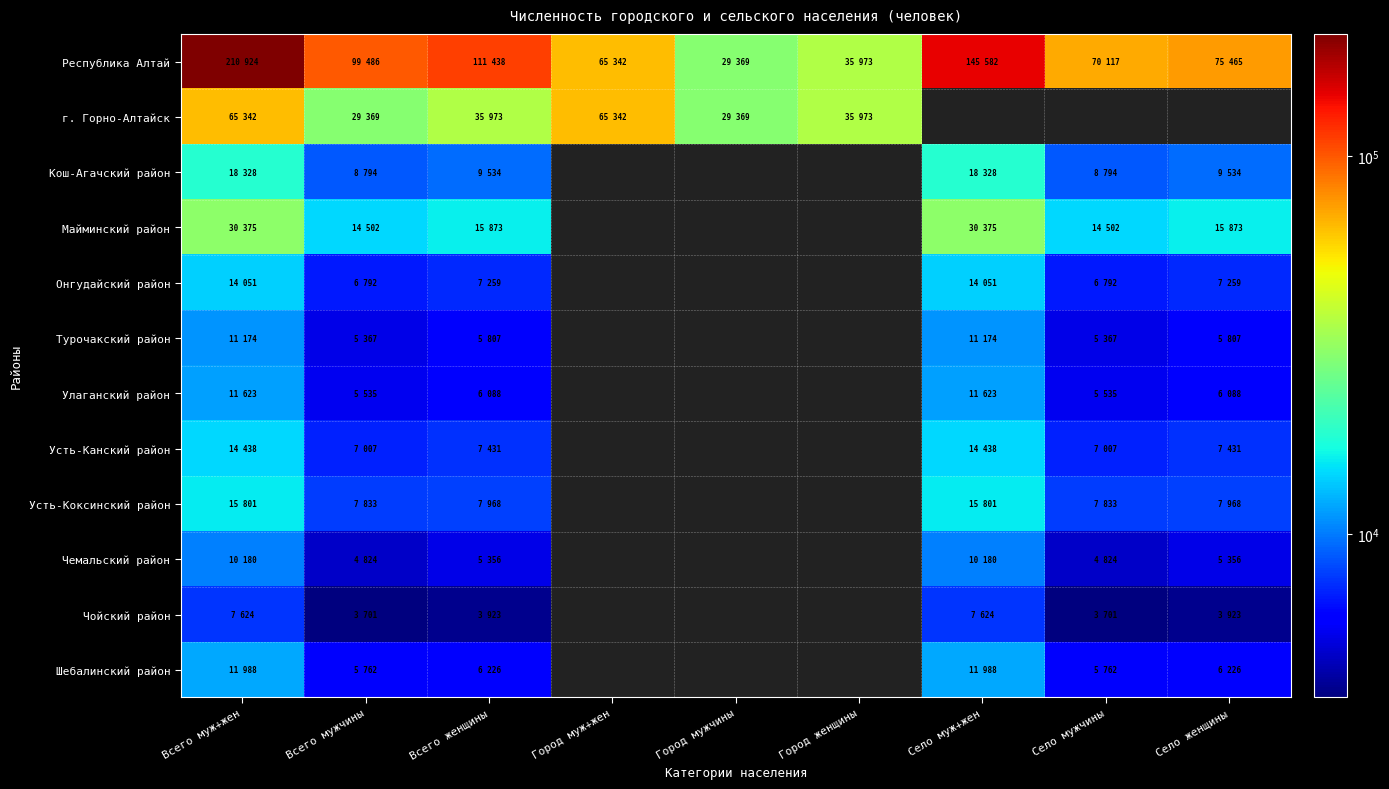

Which series has the largest total across all categories?

Республика Алтай